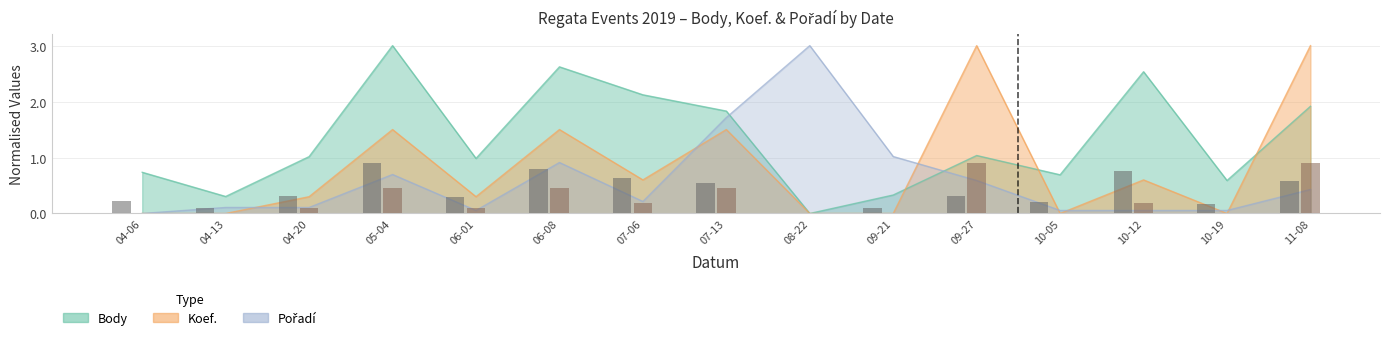

Rank the categories by Body value from highest to lowest.

05-04, 06-08, 10-12, 07-06, 11-08, 07-13, 09-27, 04-20, 06-01, 04-06, 10-05, 10-19, 09-21, 04-13, 08-22